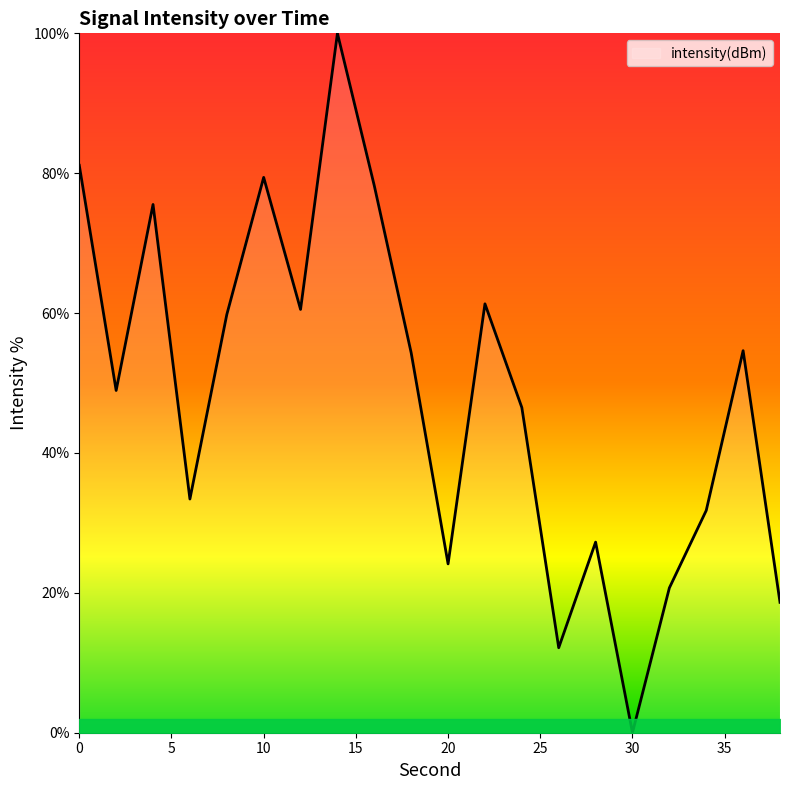

What is the greatest value displayed?

100.0